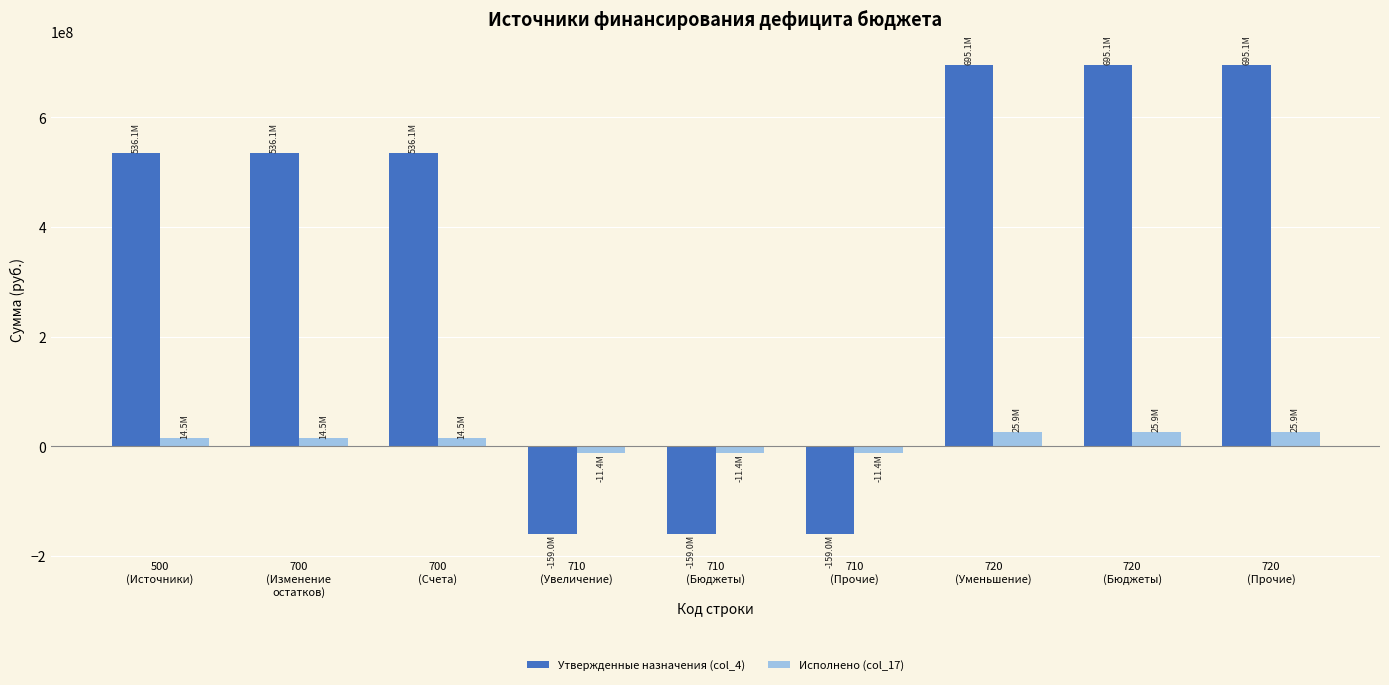

What is the smallest value displayed?

-158959000.0